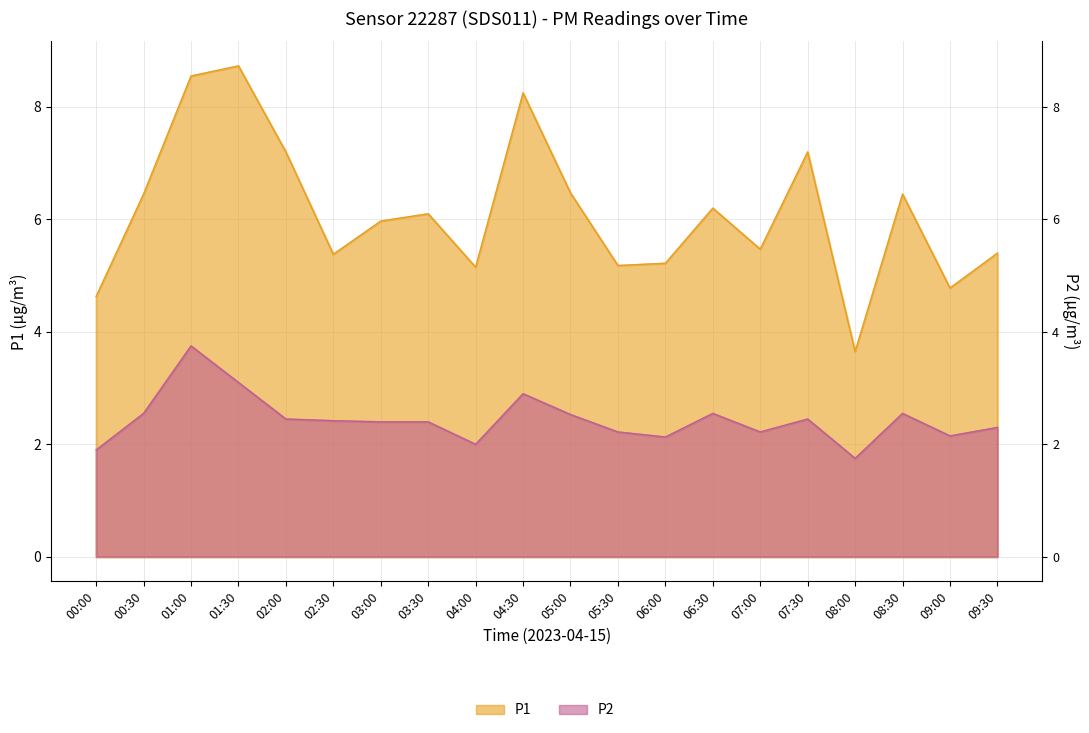

In P1, how many points are higher than both neighbors (excluding endpoints)?

6